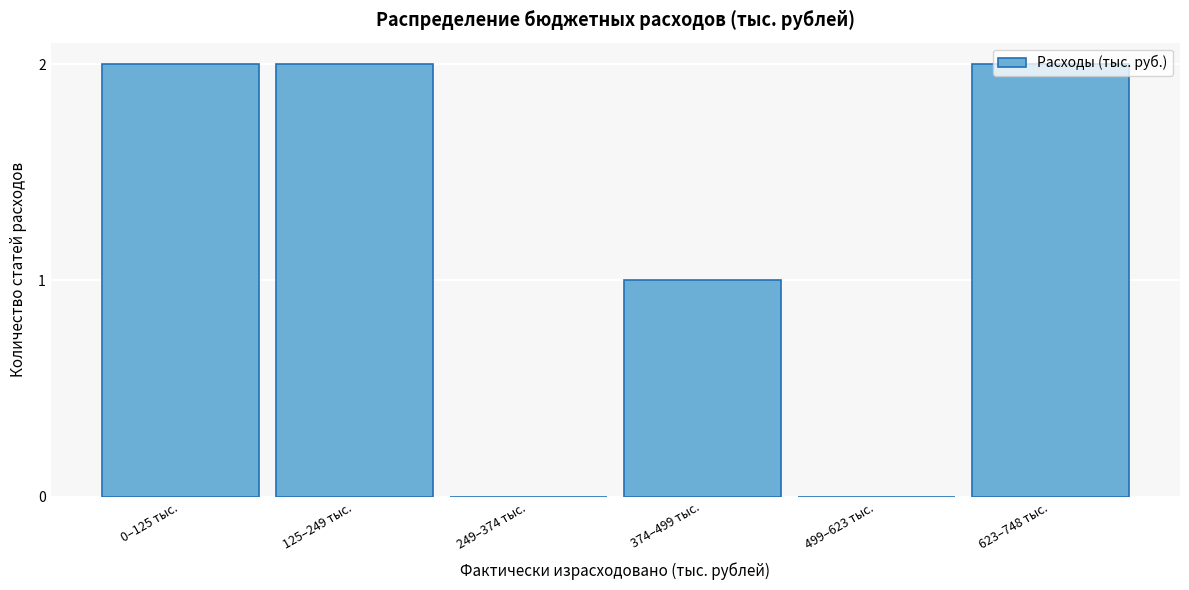

What is the ratio of the value at 0–125 тыс. to the value at 125–249 тыс.?

1.0